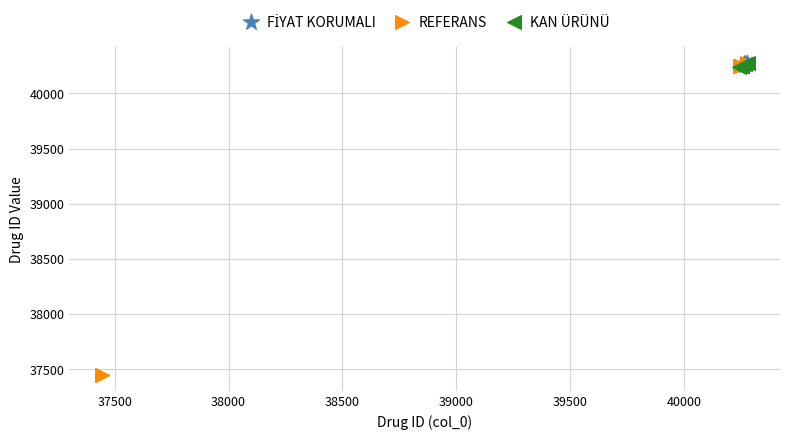

Which series reaches the minimum Y coordinate?

REFERANS